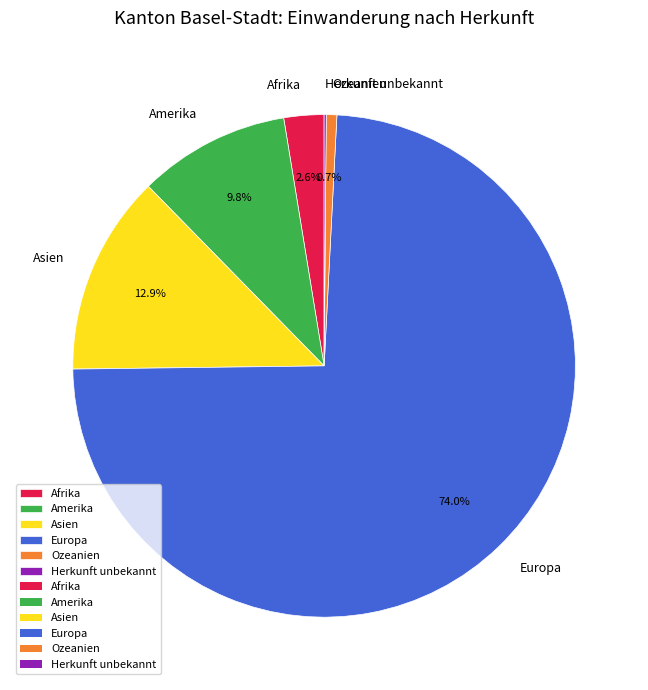

Which has a higher value, Asien or Amerika?

Asien